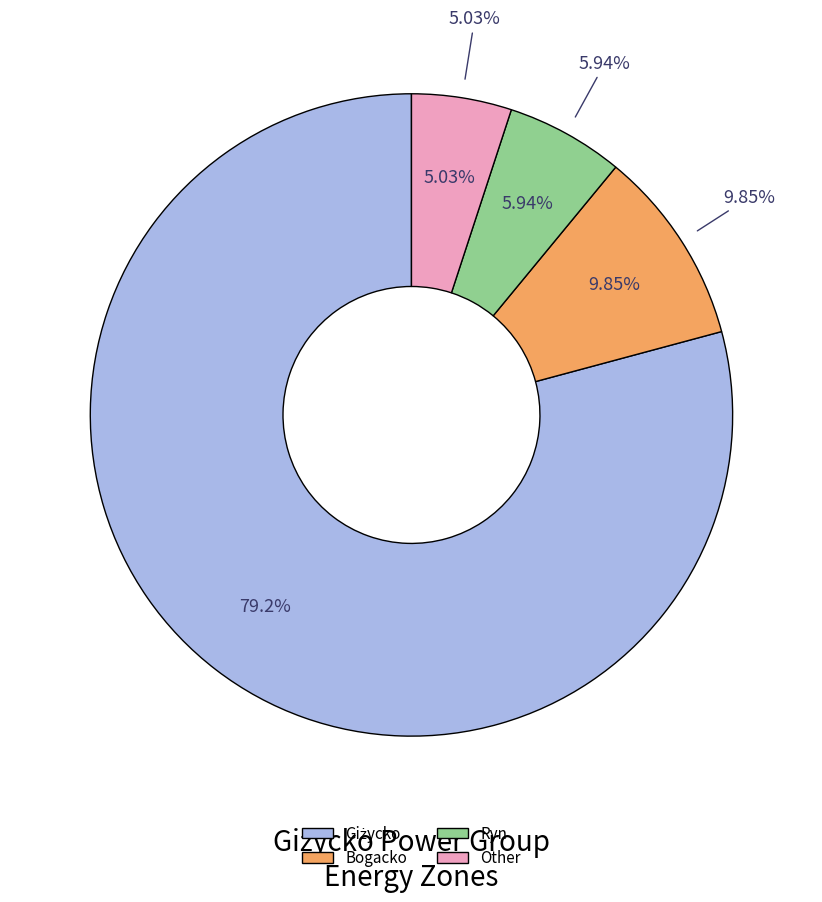

How many segments does this pie chart have?

4